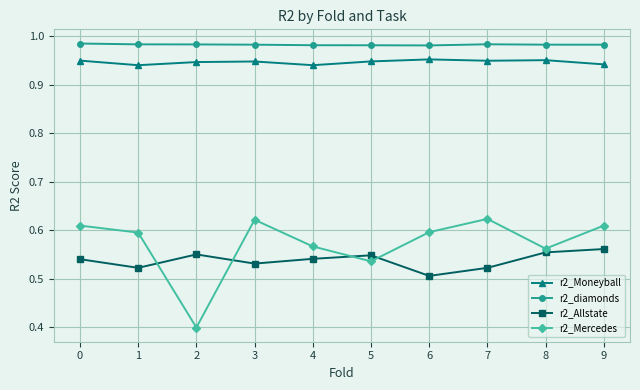

What is the difference between the highest and lowest values at 9?

0.4